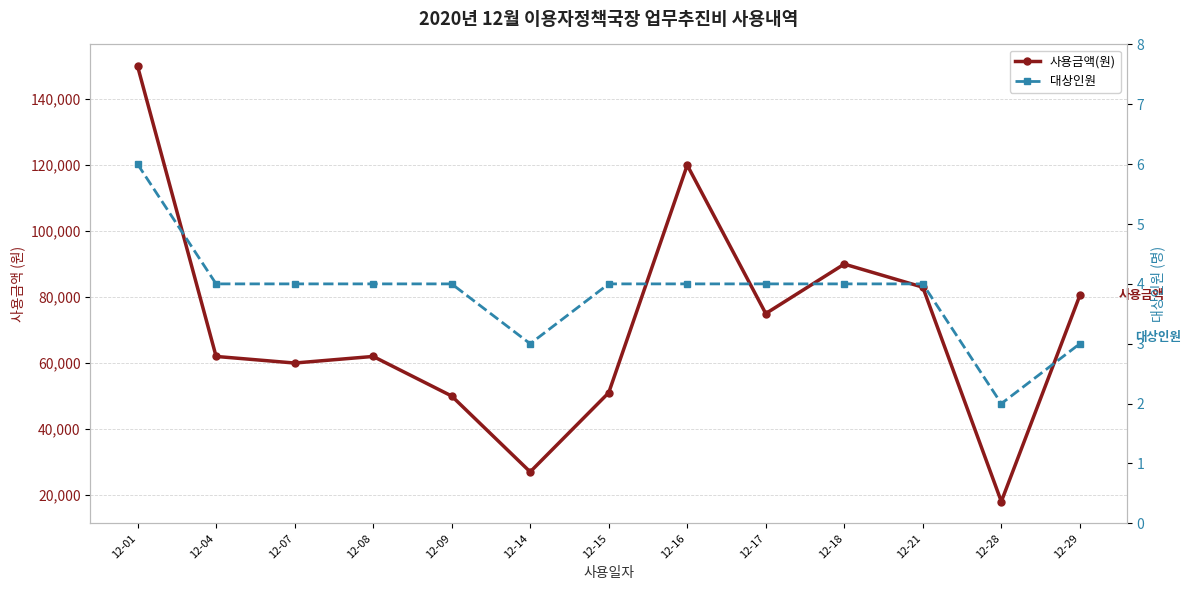

What is the difference between the maximum and minimum values in the 사용금액(원) series?

132000